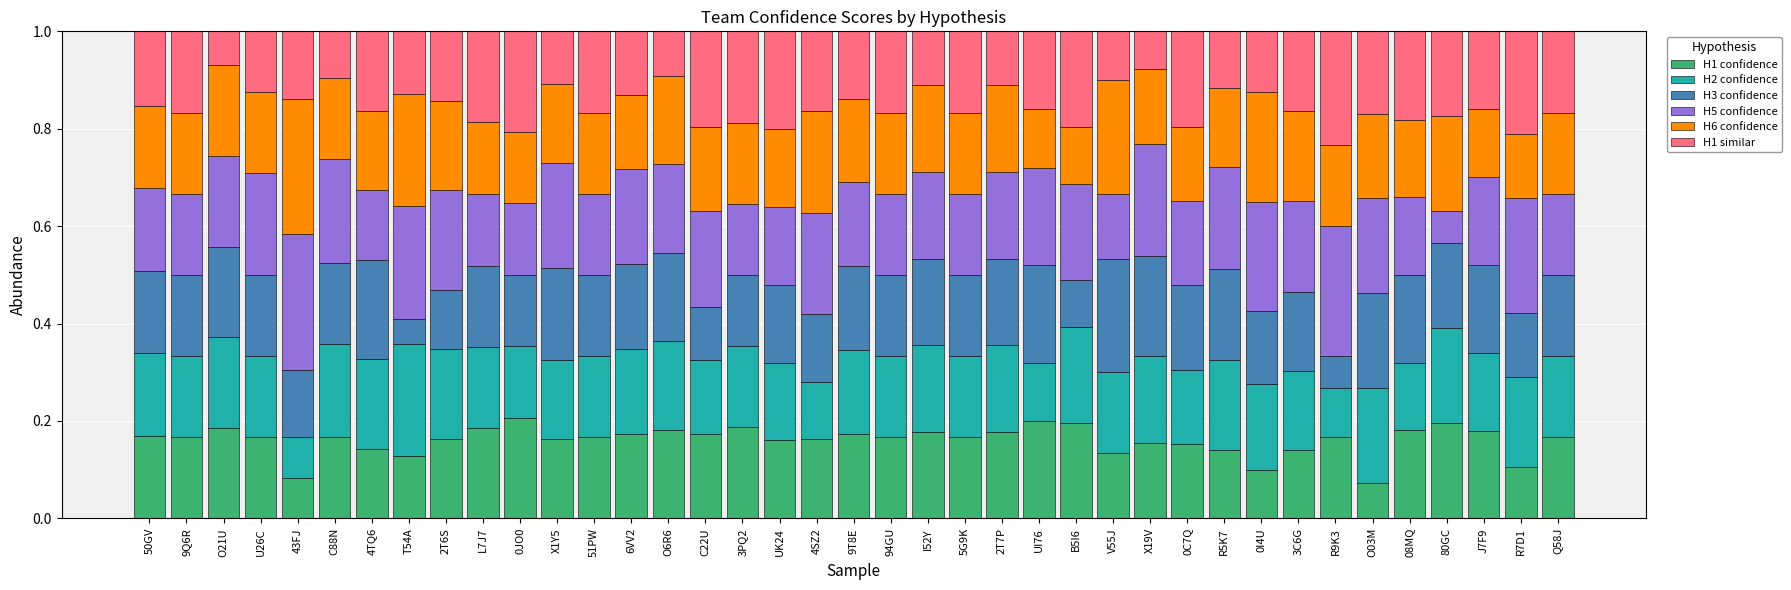

What is the total value across all series at I52Y?

1.0